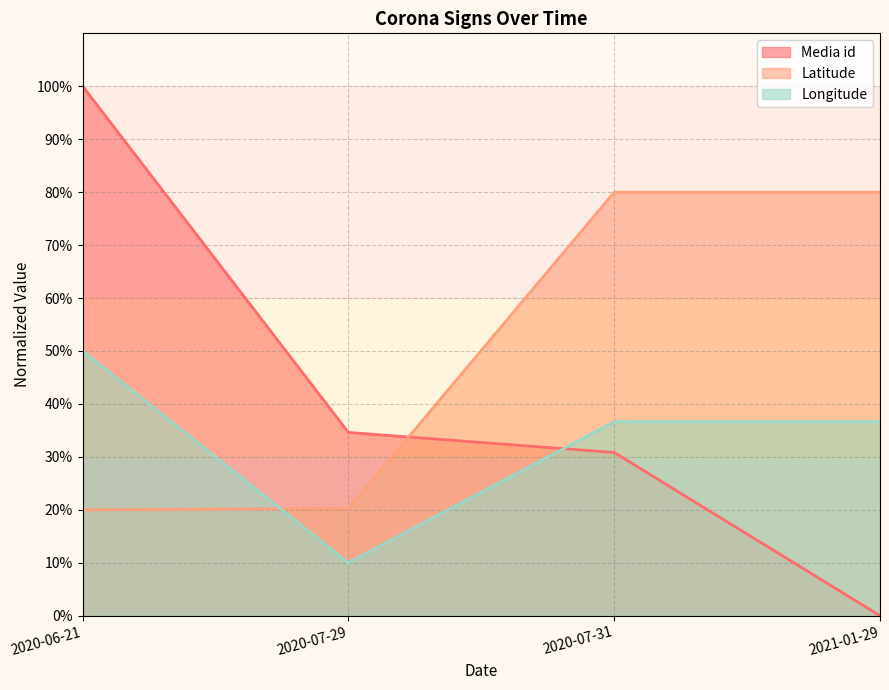

Reading left to right, list all the values displayed in this chart.

Media id: 100.0	34.6	30.8	0.0
Latitude: 20.0	20.2	80.0	80.0
Longitude: 50.0	10.0	36.6	36.6